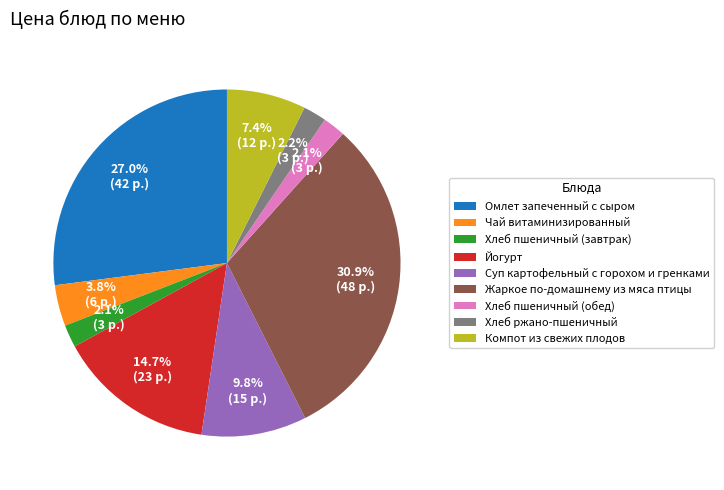

How many slices are in this pie chart?

9